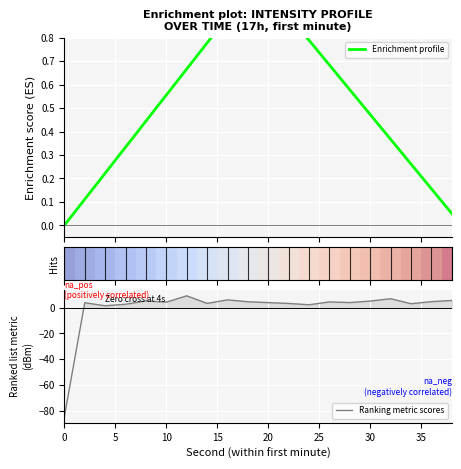

Which series has the largest total across all categories?

Enrichment profile